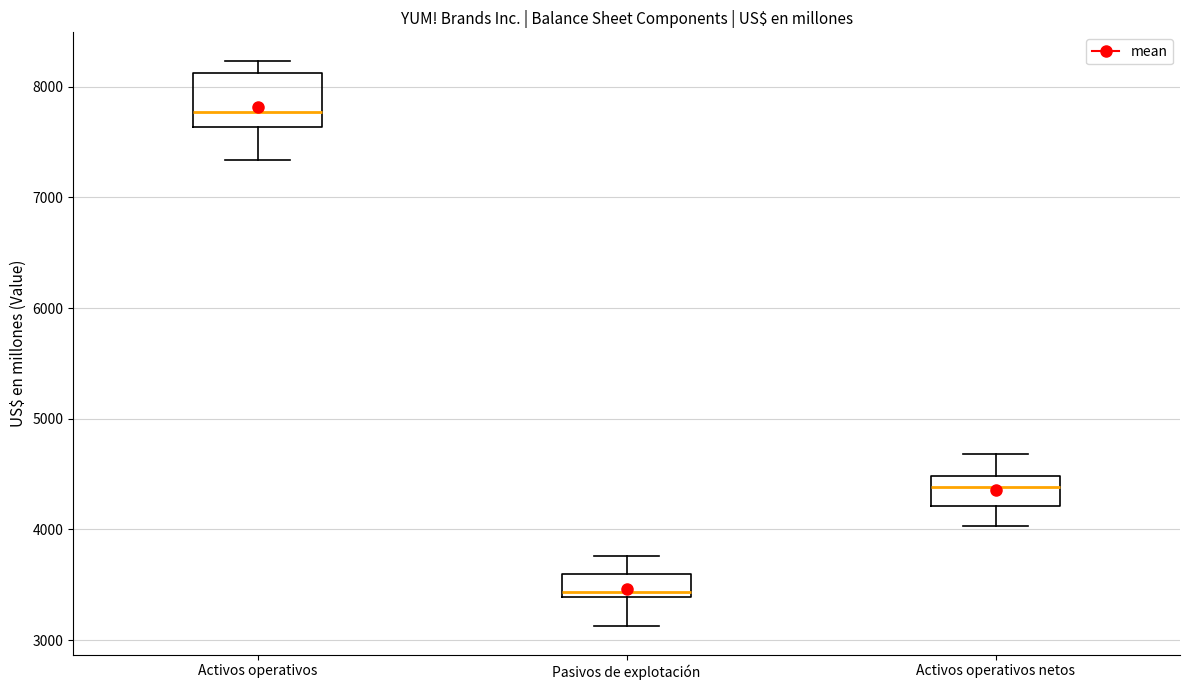

Reading left to right, read every box against the y-axis: the position of its median line, the range the box covers, and the ends of its whiskers. The values are not printed on the chart, so give them approximately, as read against the axis.

Activos operativos: median 7800, box 7600 to 8100, whiskers 7300 to 8200
Pasivos de explotación: median 3400 (just above the box's lower edge), box 3400 to 3600, whiskers 3100 to 3800
Activos operativos netos: median 4400, box 4200 to 4500, whiskers 4000 to 4700